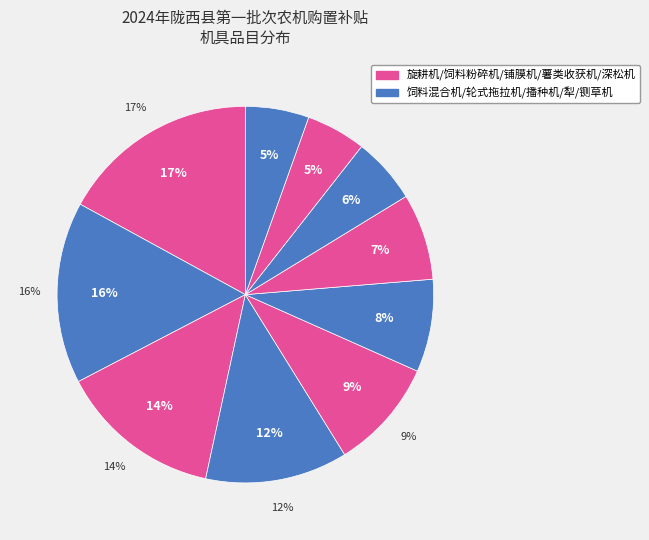

To the nearest percent, what portion does 深松机 represent?

5%